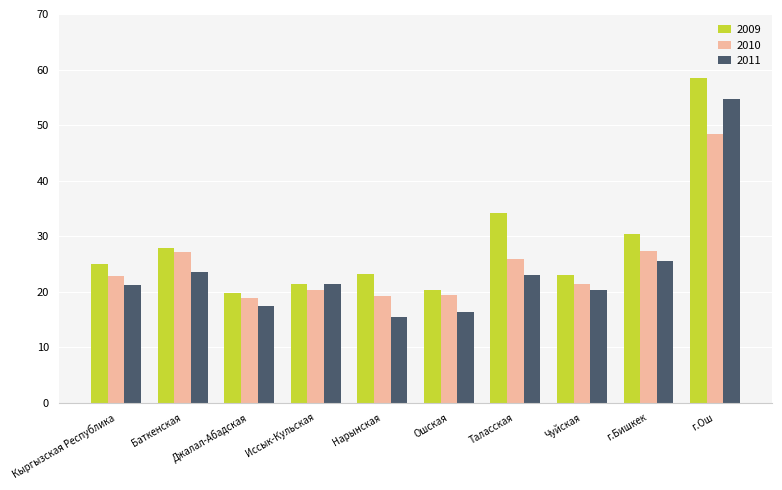

What is the maximum value shown in the chart?

58.4